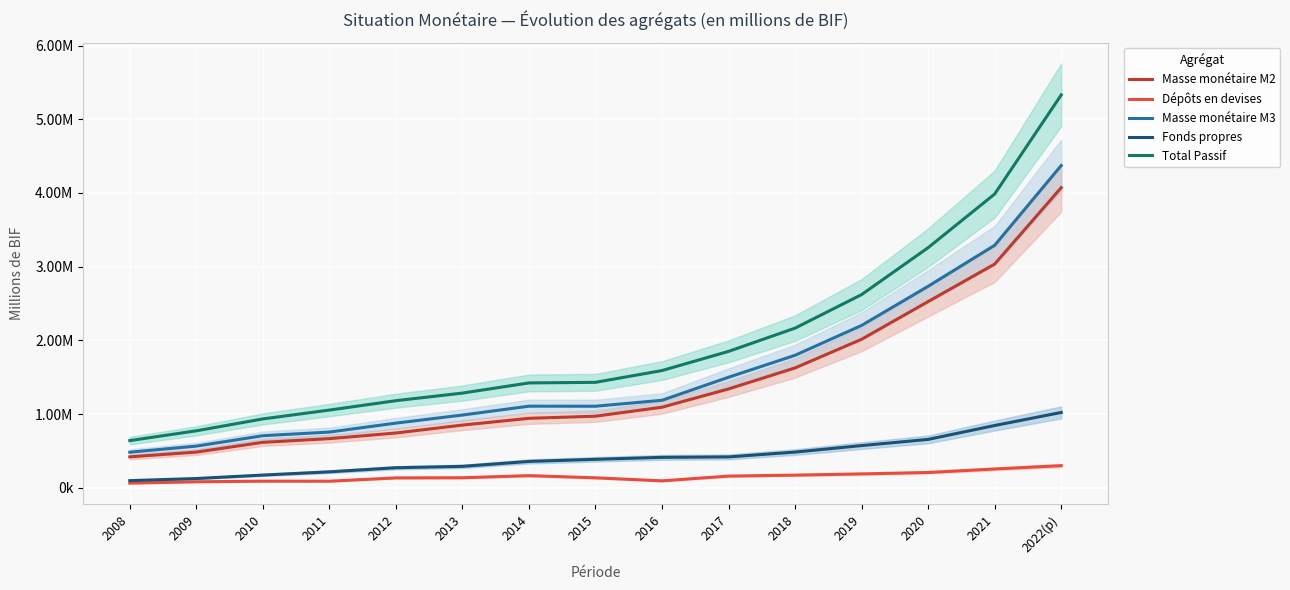

Is it true that Total Passif equals 3258016.6 at 2020?

True